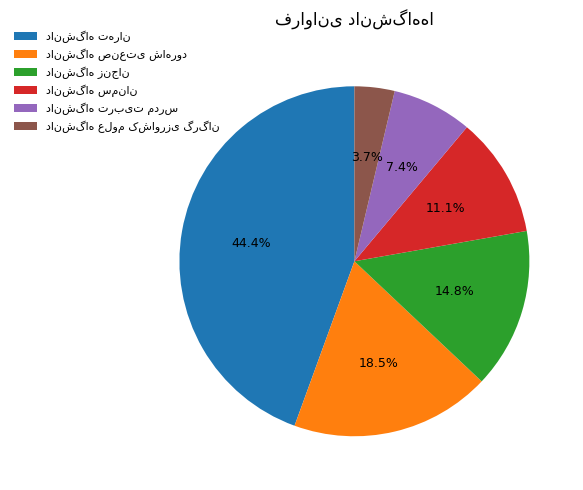

Does any single category account for the majority?

No